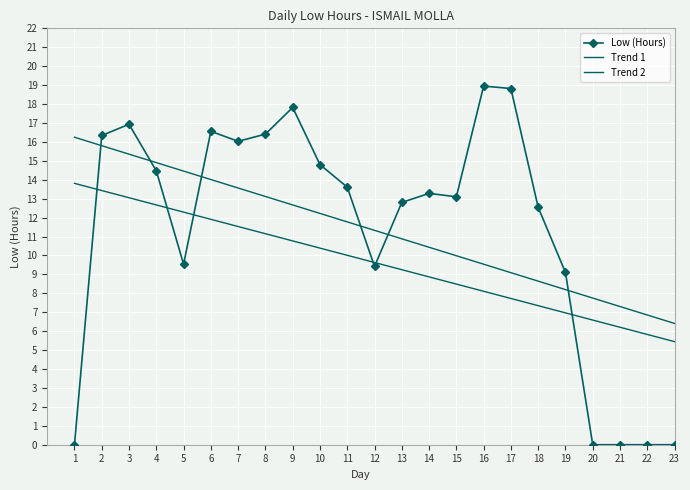

Which series changed the most between 8 and 21?

Low (Hours)